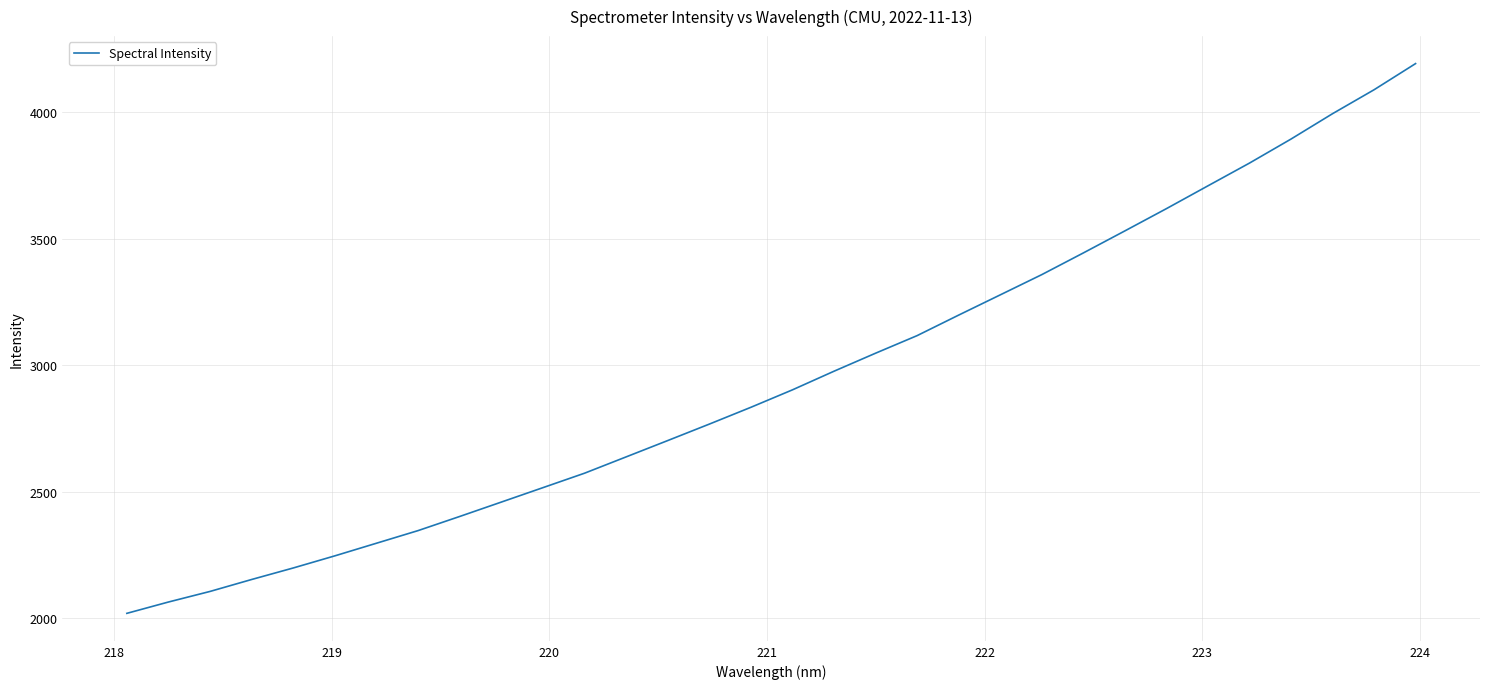

What is the greatest value displayed?

4192.7